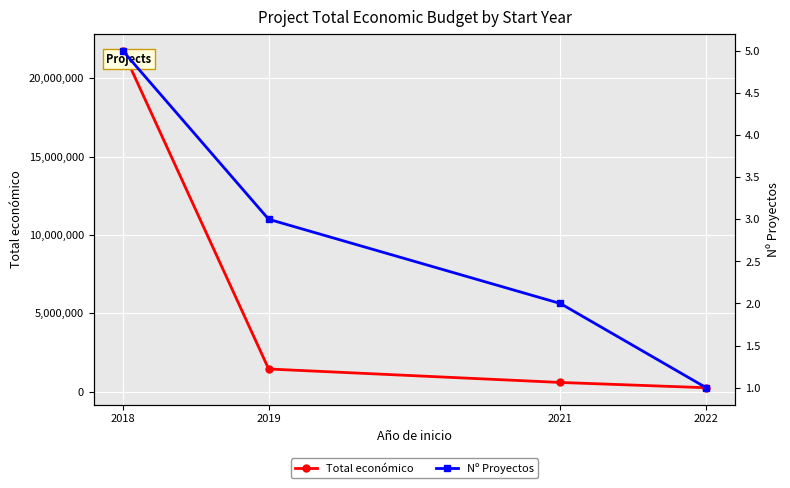

What is the value of the Nº Proyectos point at the 4th from the left?

1